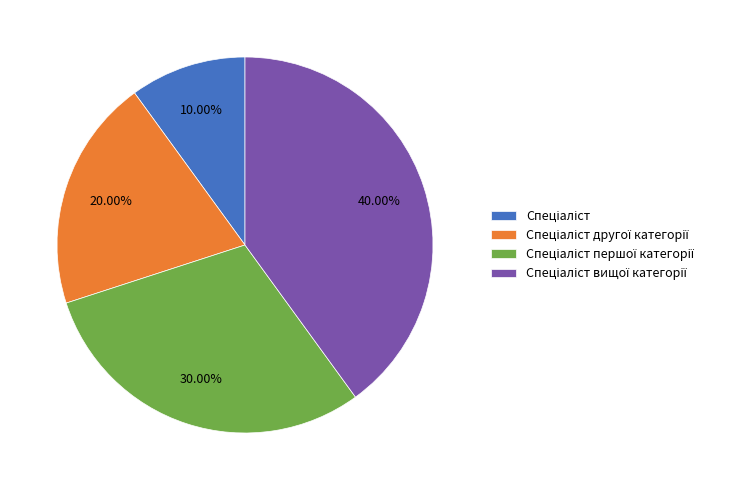

To the nearest percent, what is the average slice percentage?

25%